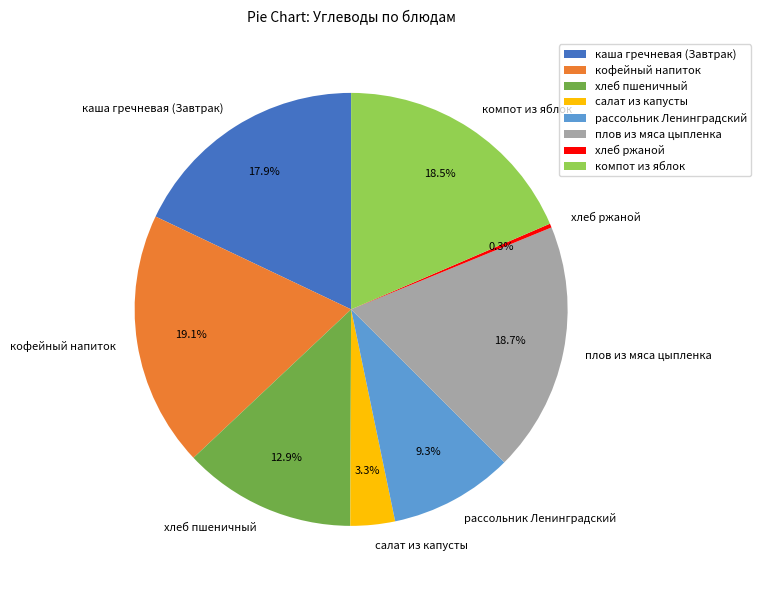

Which slice is the smallest?

хлеб ржаной